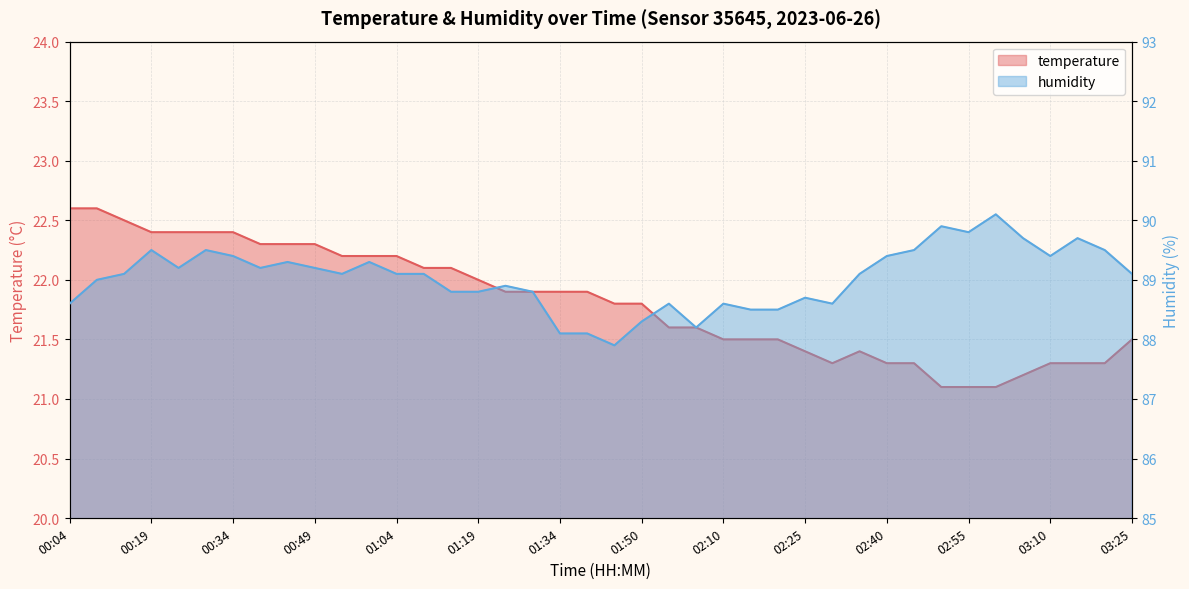

Is it true that humidity equals 37.5 at 02:50?

False